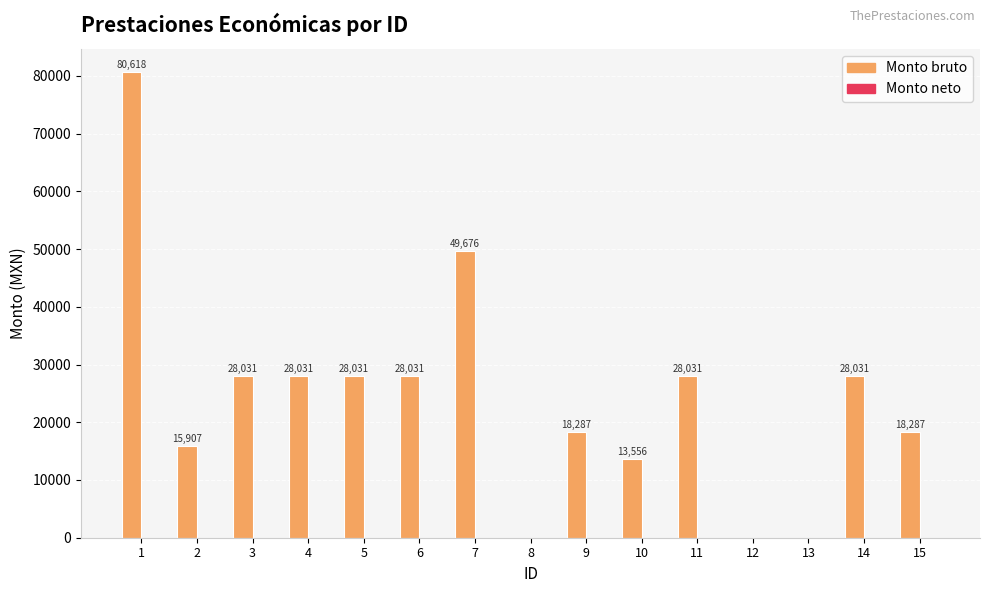

What is the sum of all values?

364517